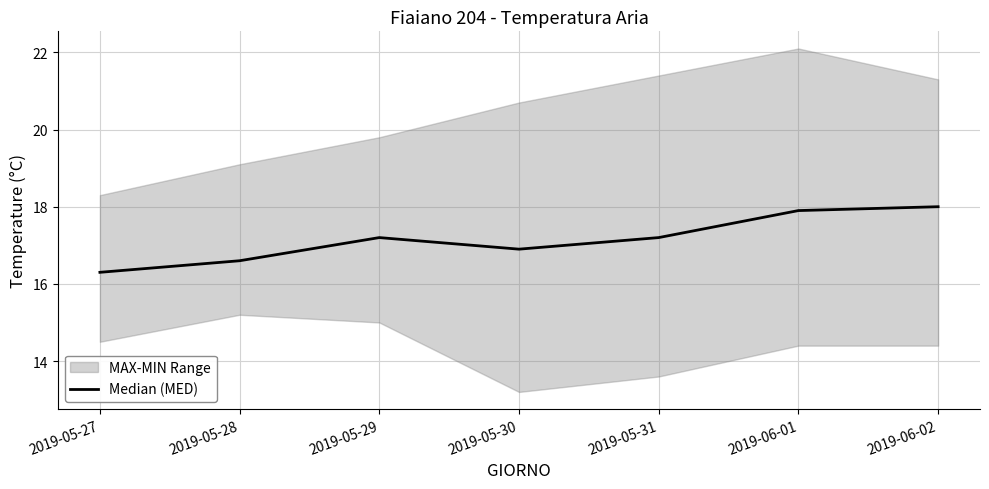

What is the highest value of the Median (MED) series?

18.0